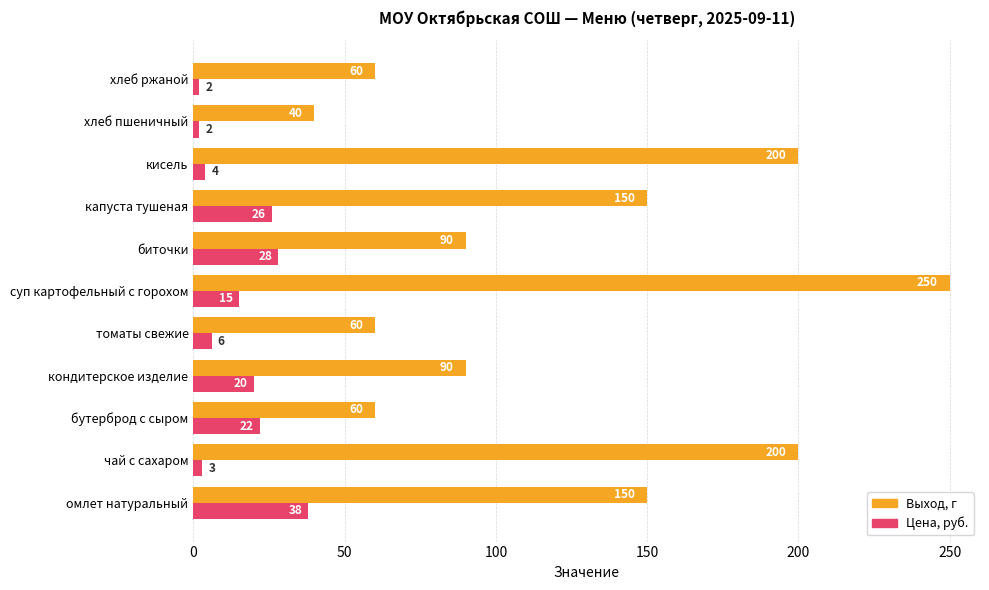

What is the sum of all Цена, руб. values?

166